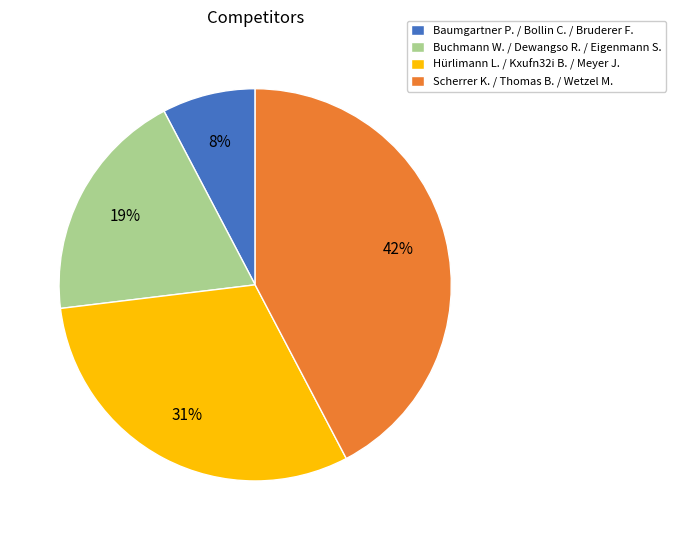

How many segments does this pie chart have?

4